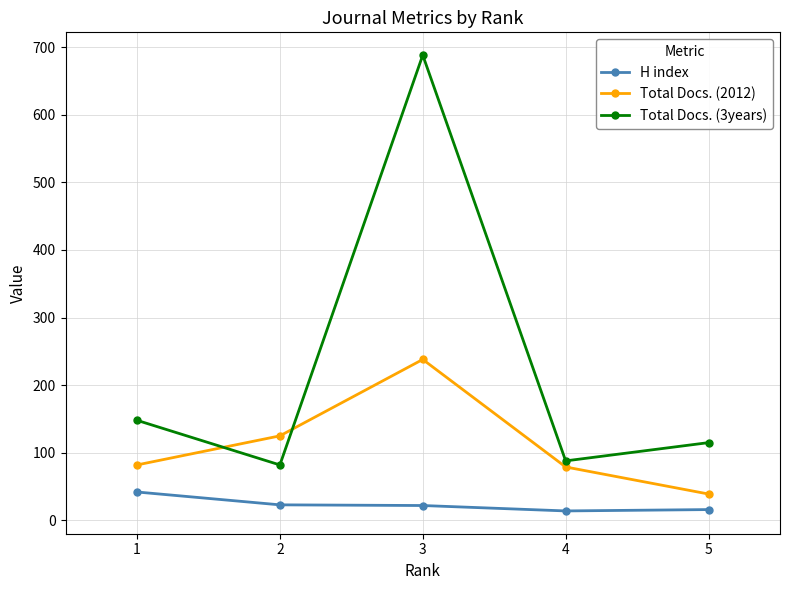

Is it true that H index equals 14 at 4?

True